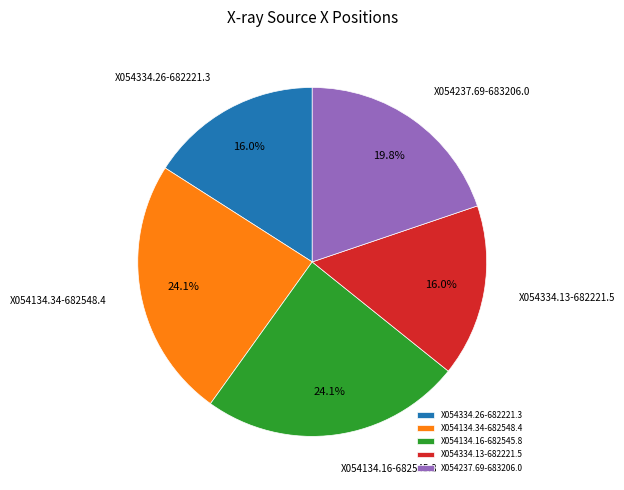

Which has a higher value, X054237.69-683206.0 or X054134.16-682545.8?

X054134.16-682545.8